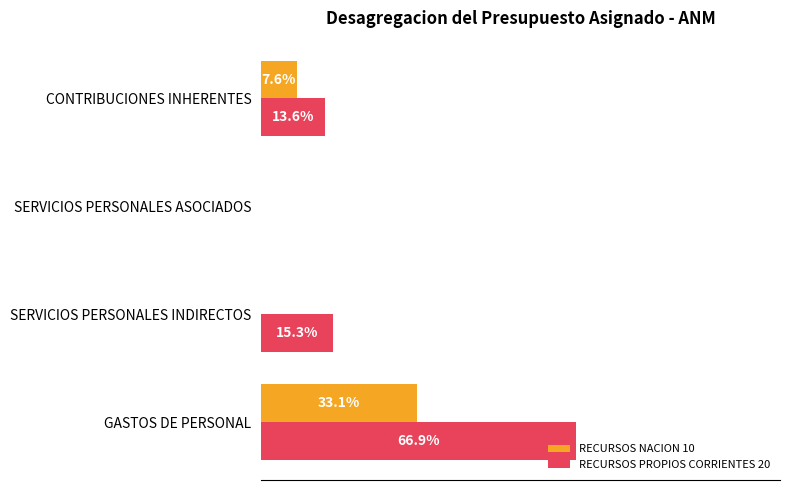

Which series has the largest total across all categories?

RECURSOS PROPIOS CORRIENTES 20